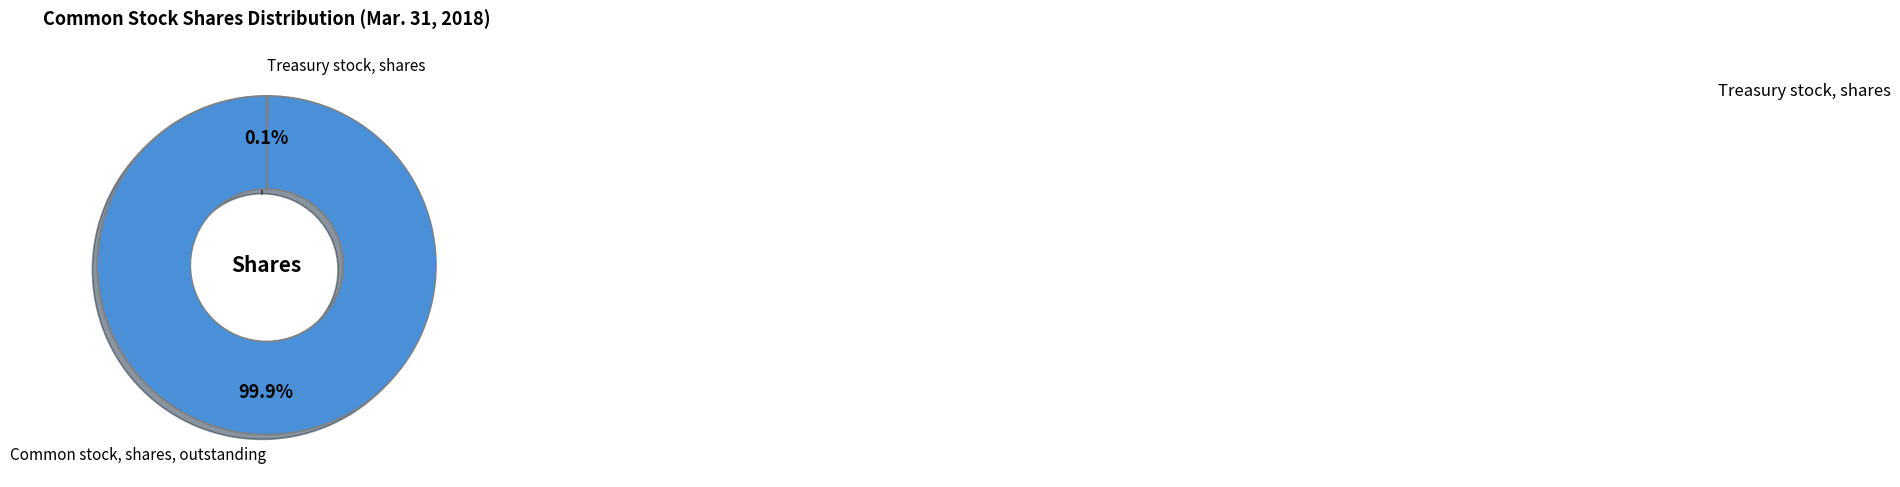

What is the largest slice in the pie chart?

Common stock, shares, outstanding